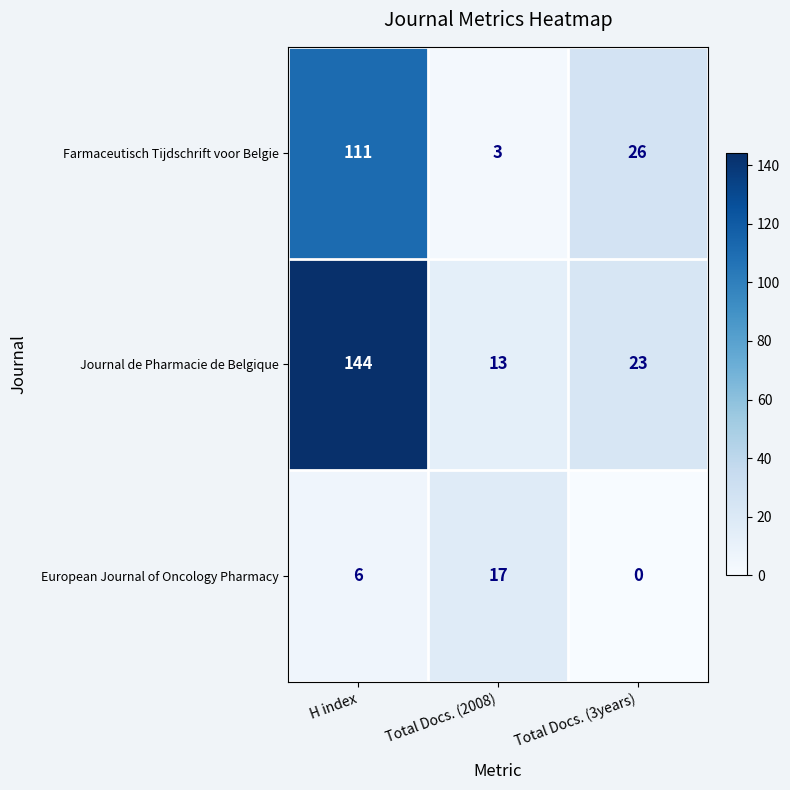

At which category is the sum across all series the highest?

H index